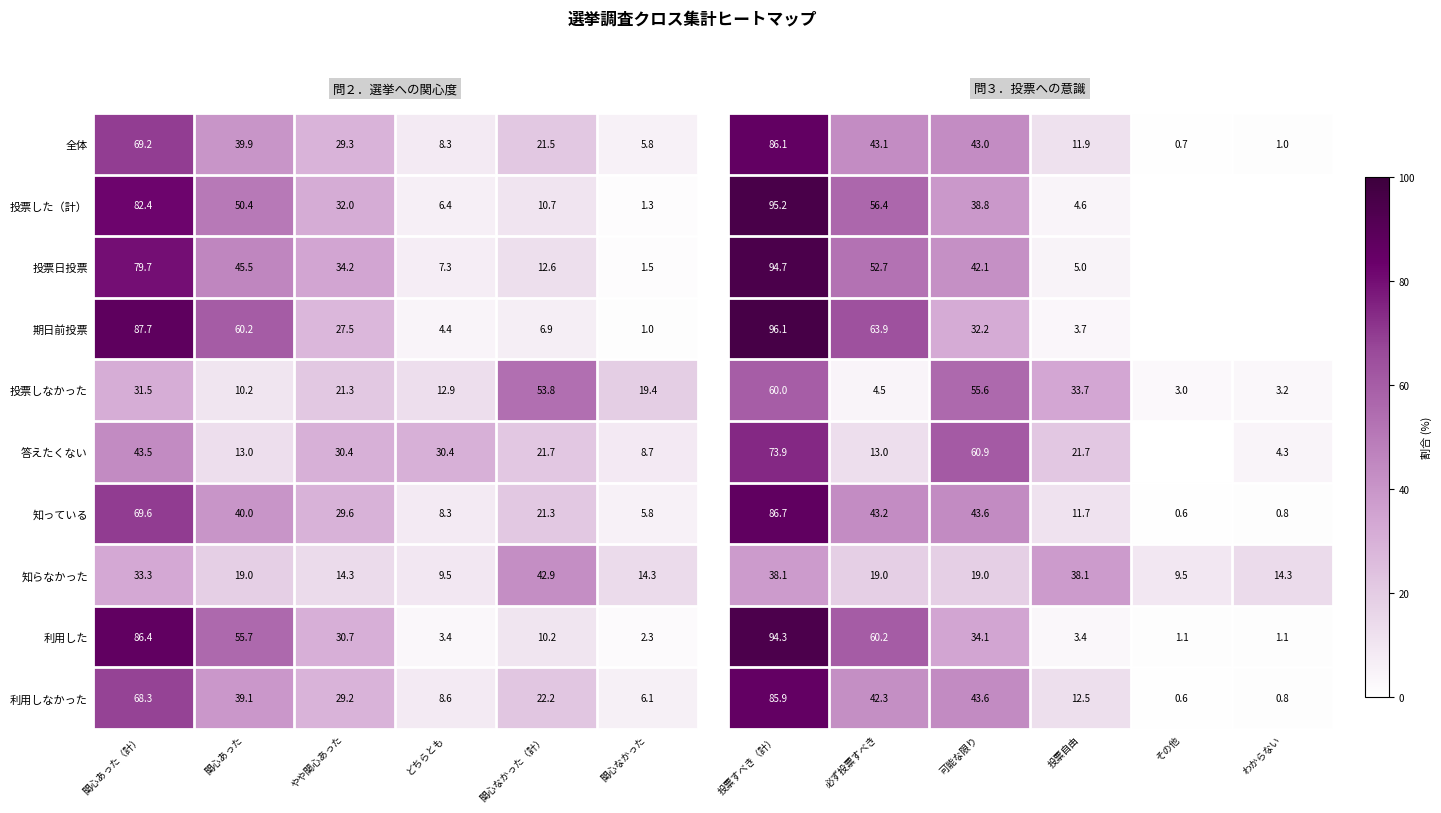

Is the value of 投票した（計） at やや関心あった greater than the value of 投票しなかった at やや関心あった?

Yes